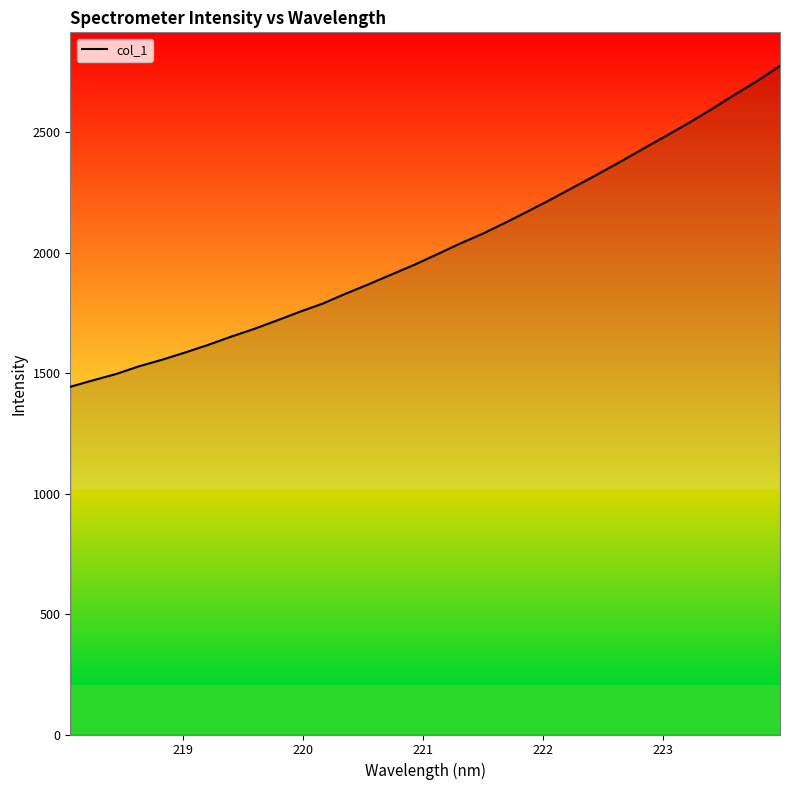

What is the difference between the maximum and minimum values?

1332.4